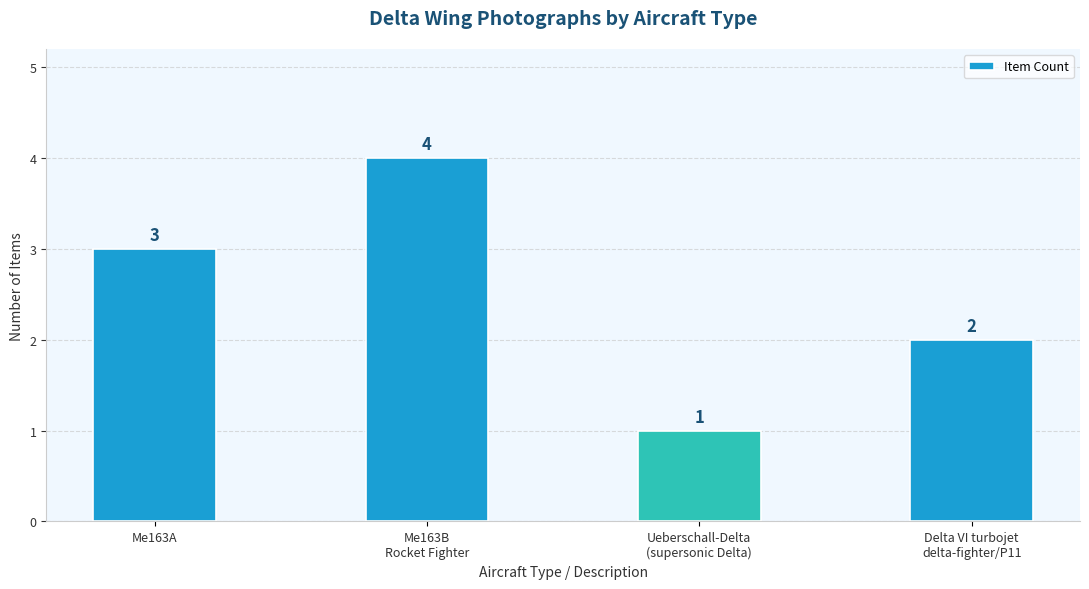

How many bars are there in total?

4